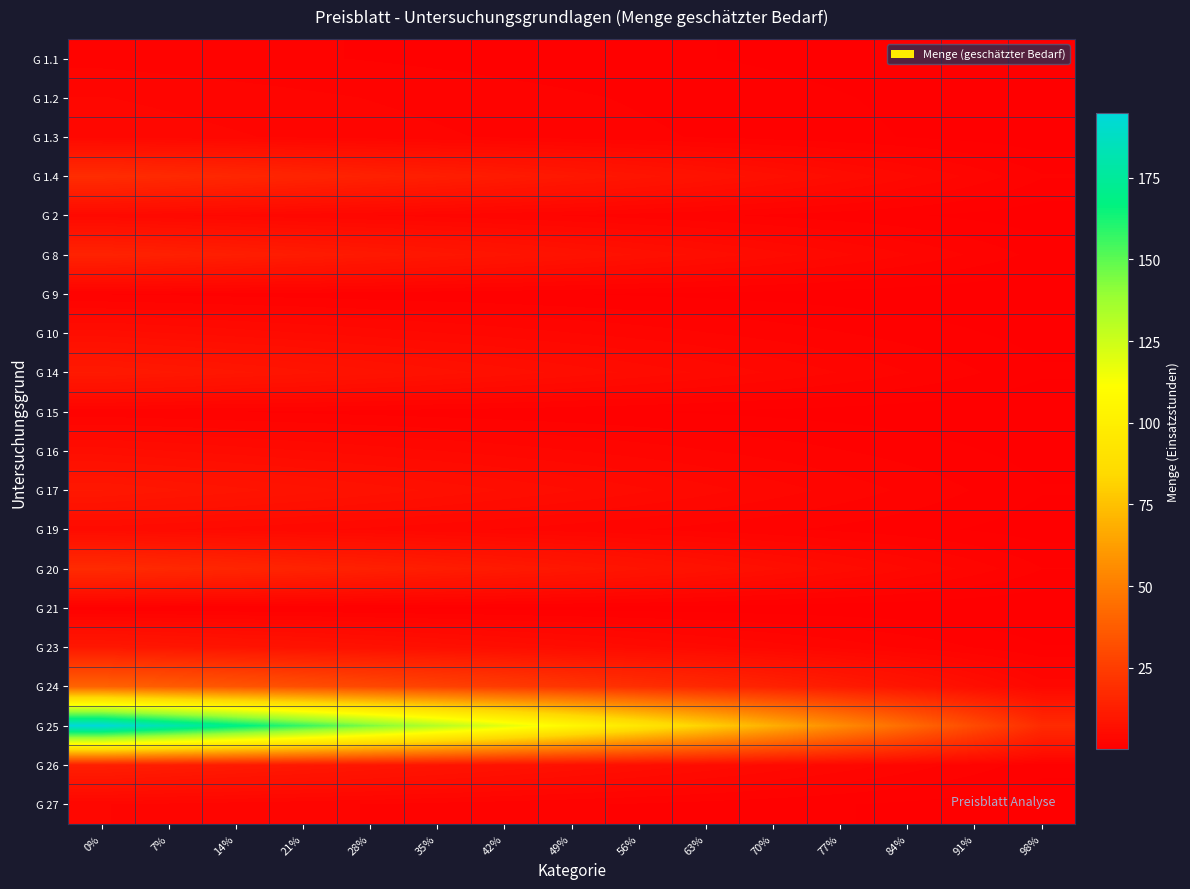

Which category has the lowest value across all series?

98%